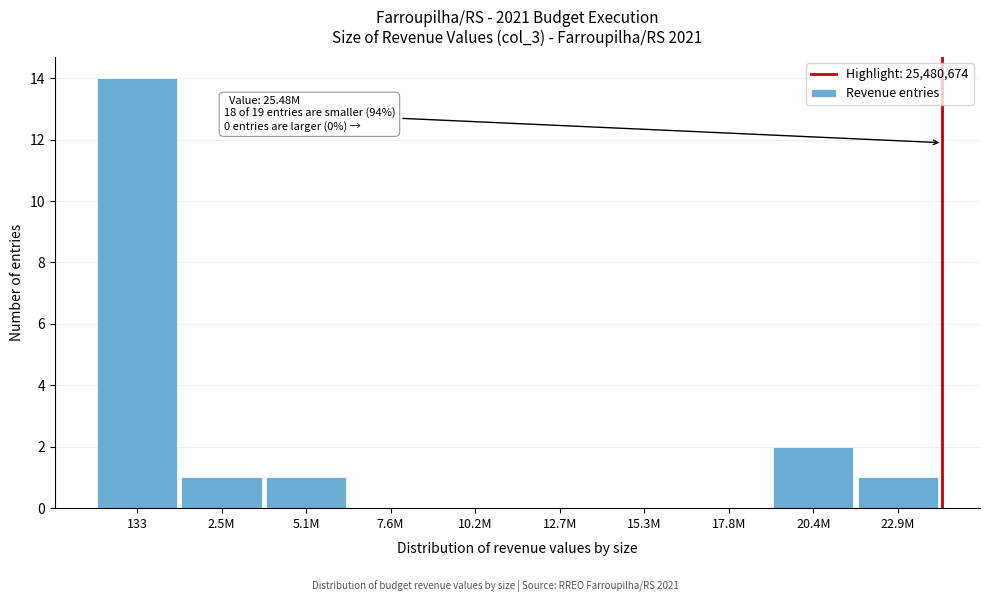

Reading left to right, list all the values displayed in this chart.

133=14	2.5M=1	5.1M=1	7.6M=0	10.2M=0	12.7M=0	15.3M=0	17.8M=0	20.4M=2	22.9M=1